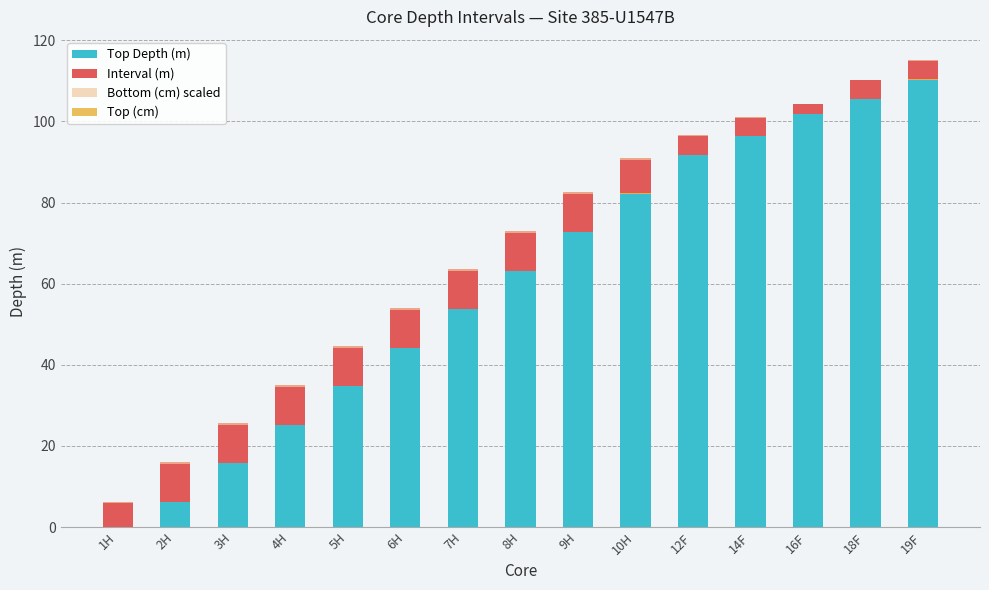

Which category has the lowest value in the Bottom (cm) scaled series?

16F